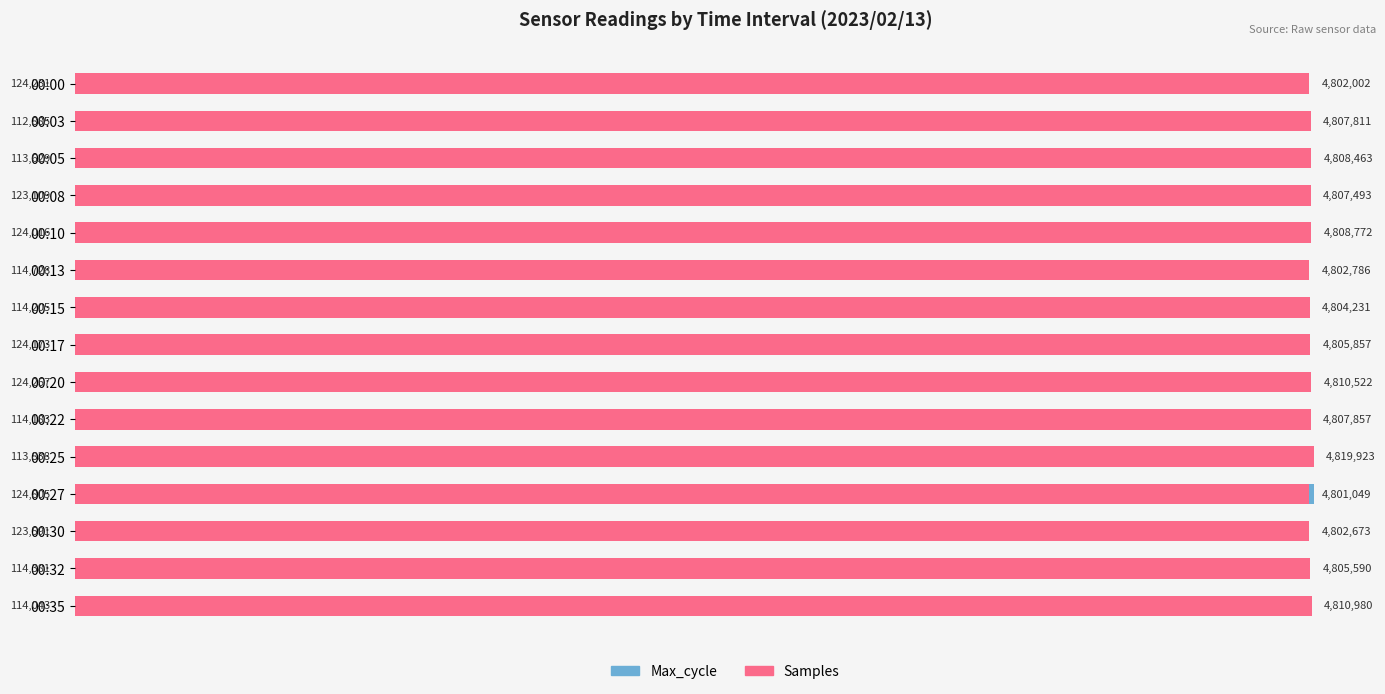

The value of Samples (scaled) at 00:32 is 206129.0. True or false?

False